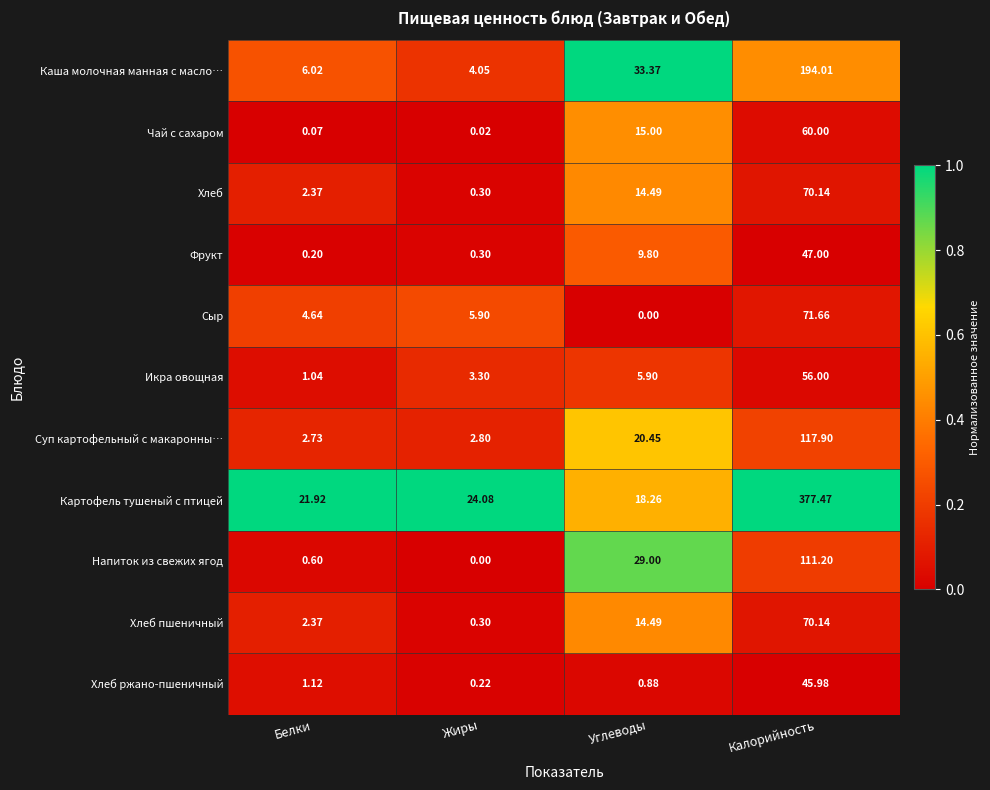

List the labels in order of Фрукт value, smallest first.

Белки, Жиры, Углеводы, Калорийность